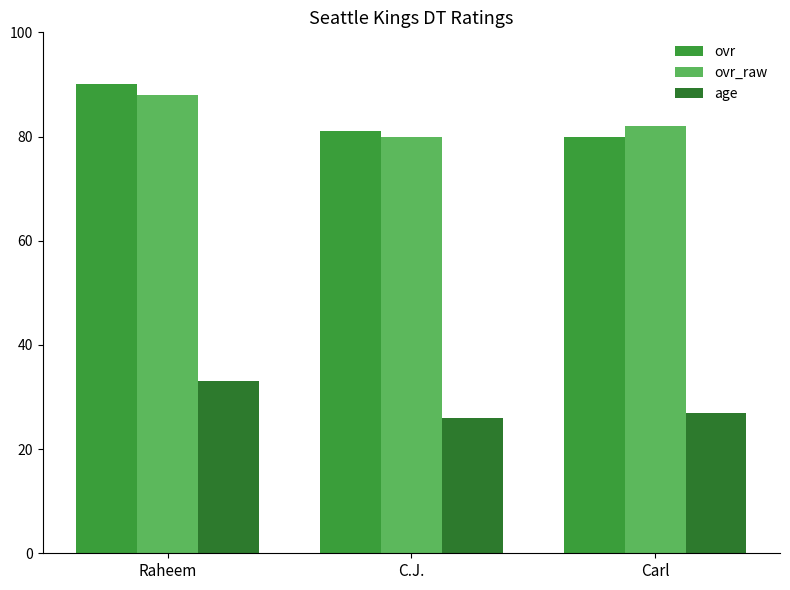

How many series are shown in this chart?

3